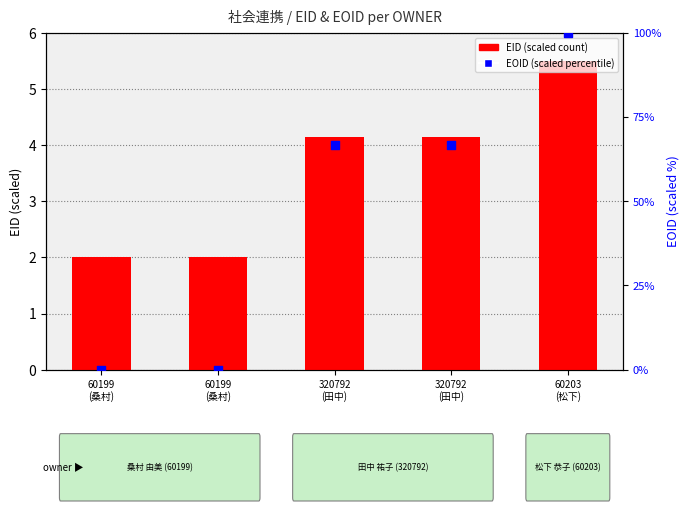

Which series reaches the maximum Y coordinate?

EOID (scaled)